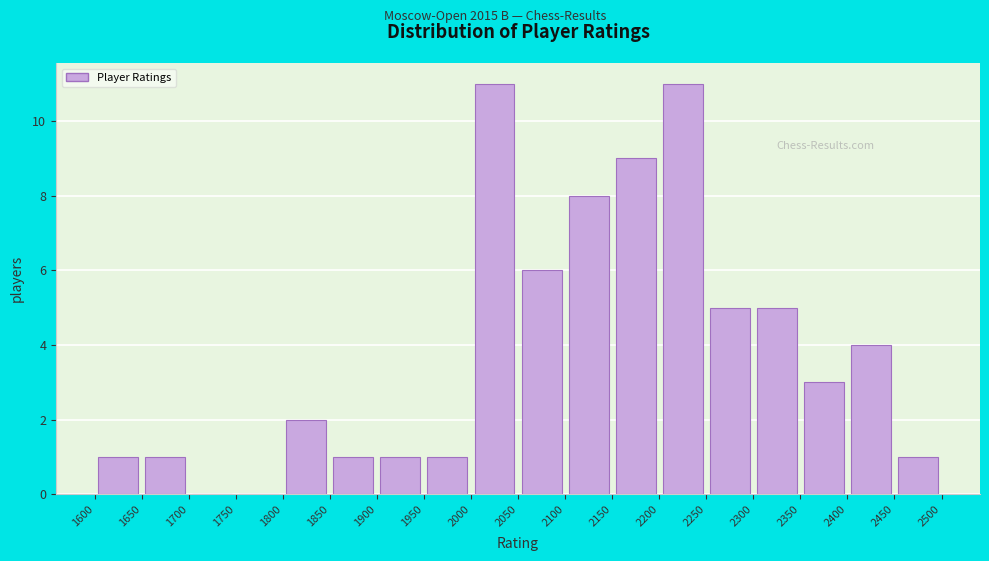

Reading left to right, list every bar in this chart as the range it spans on the x-axis followed by its height. The values are not printed on the chart, so give them approximately, as read against the axis.

1600 to 1650: 1
1650 to 1700: 1
1700 to 1750: 0
1750 to 1800: 0
1800 to 1850: 2
1850 to 1900: 1
1900 to 1950: 1
1950 to 2000: 1
2000 to 2050: 11
2050 to 2100: 6
2100 to 2150: 8
2150 to 2200: 9
2200 to 2250: 11
2250 to 2300: 5
2300 to 2350: 5
2350 to 2400: 3
2400 to 2450: 4
2450 to 2500: 1